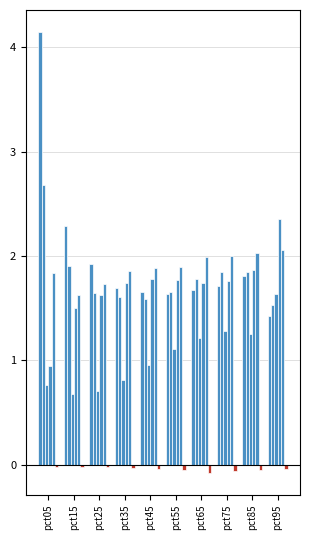

How many distinct data groups are displayed?

6